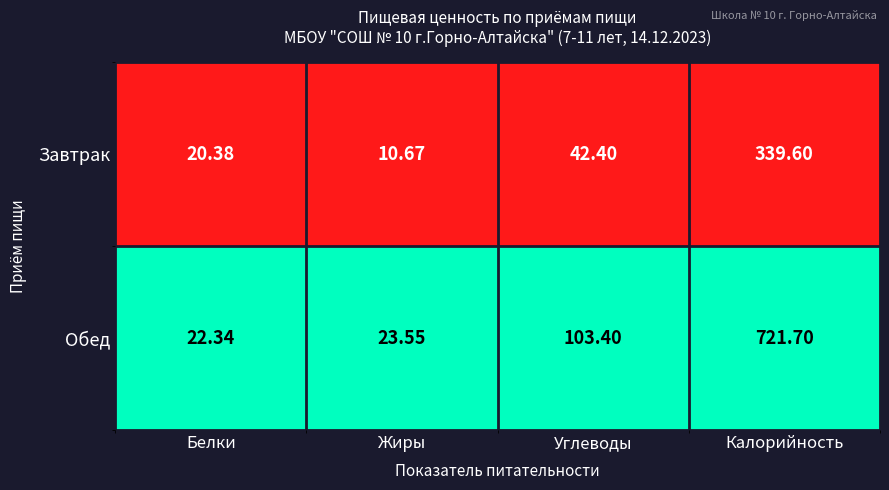

At Углеводы, list the series in order from largest to smallest.

Обед, Завтрак